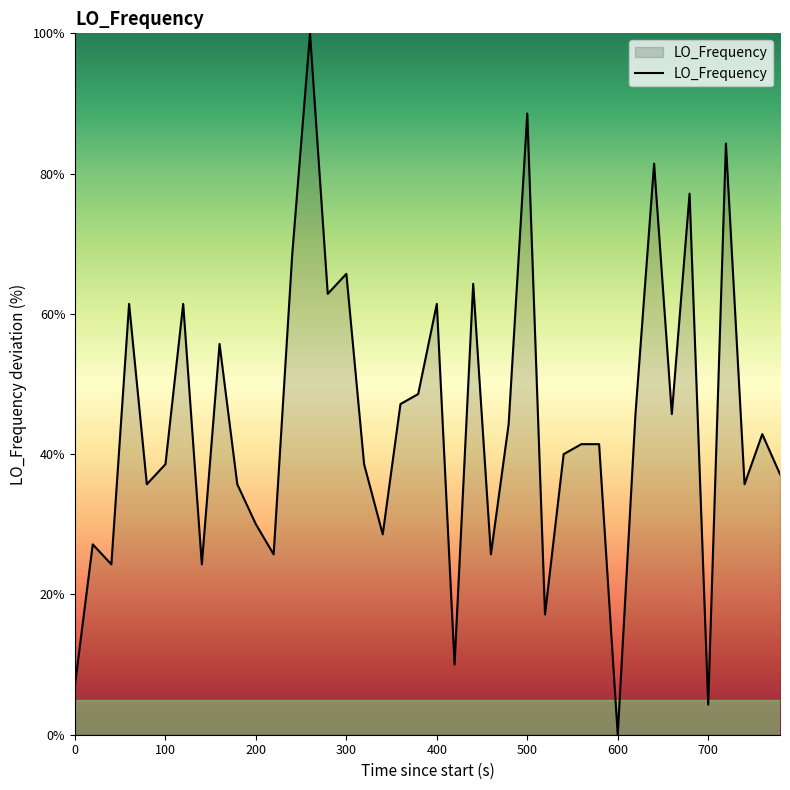

What is the difference between the maximum and minimum values?

100.0